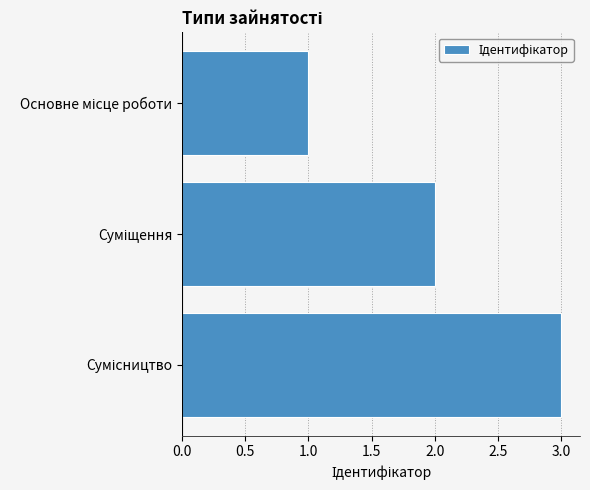

How many distinct data groups are displayed?

1